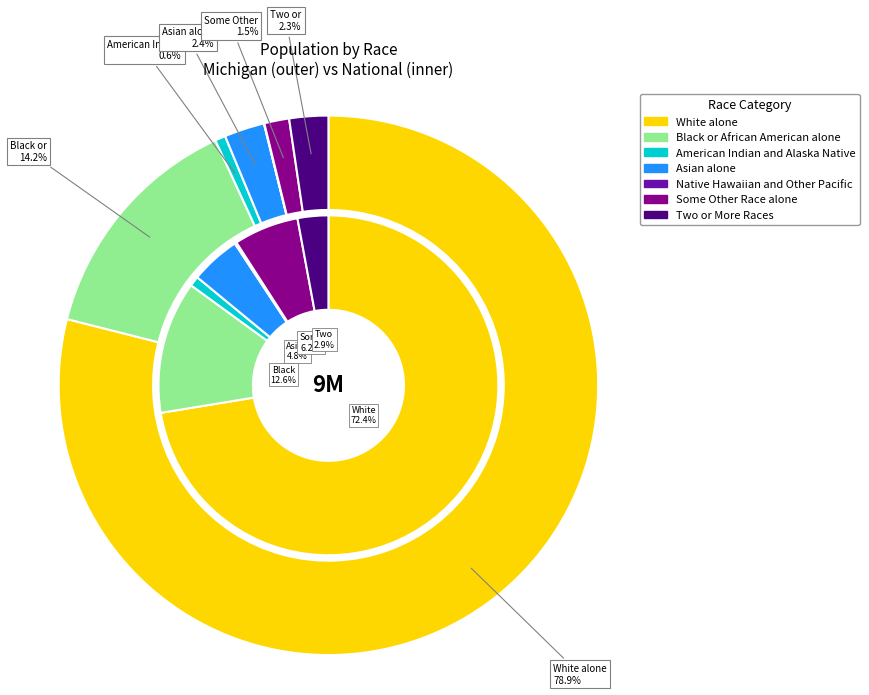

Is there any slice that represents more than half of the pie?

Yes